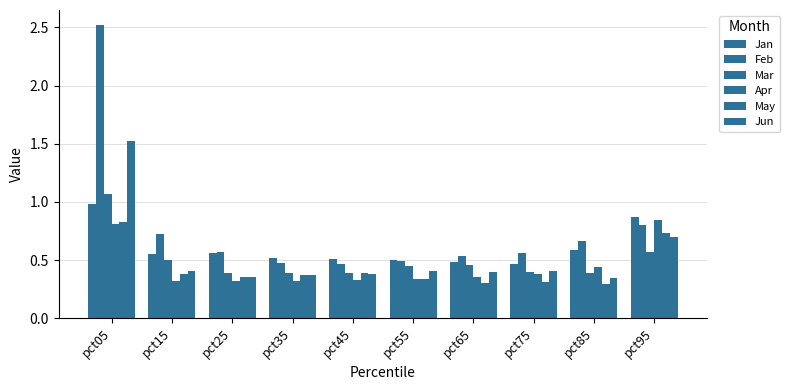

How many data points does each series have?

10